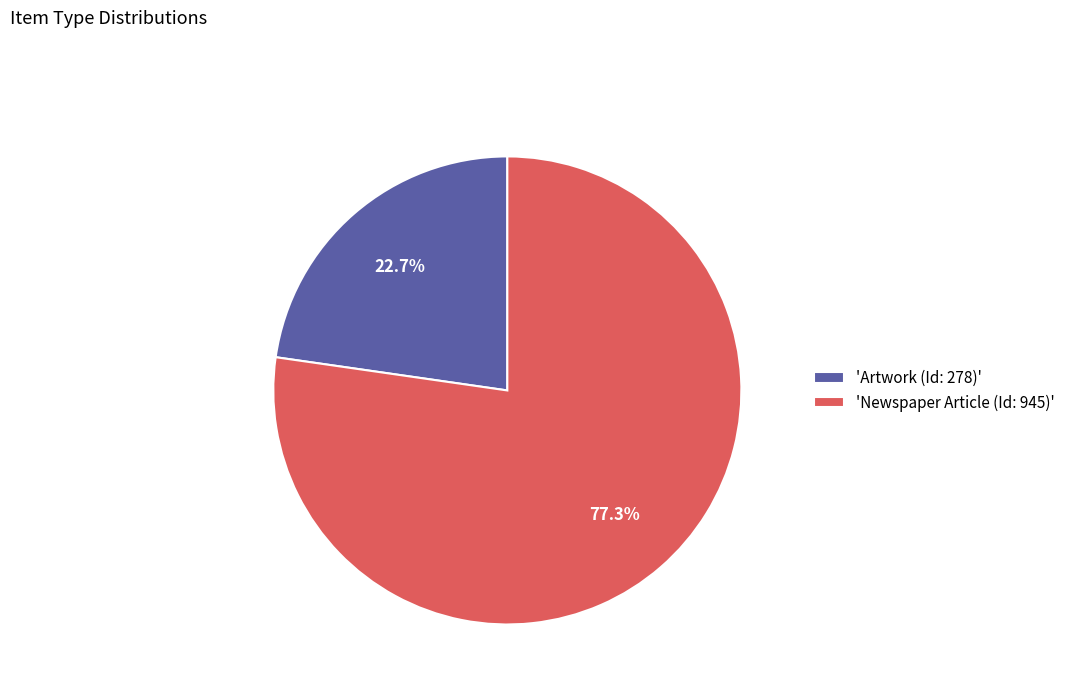

What is the majority slice?

'Newspaper Article (Id: 945)'